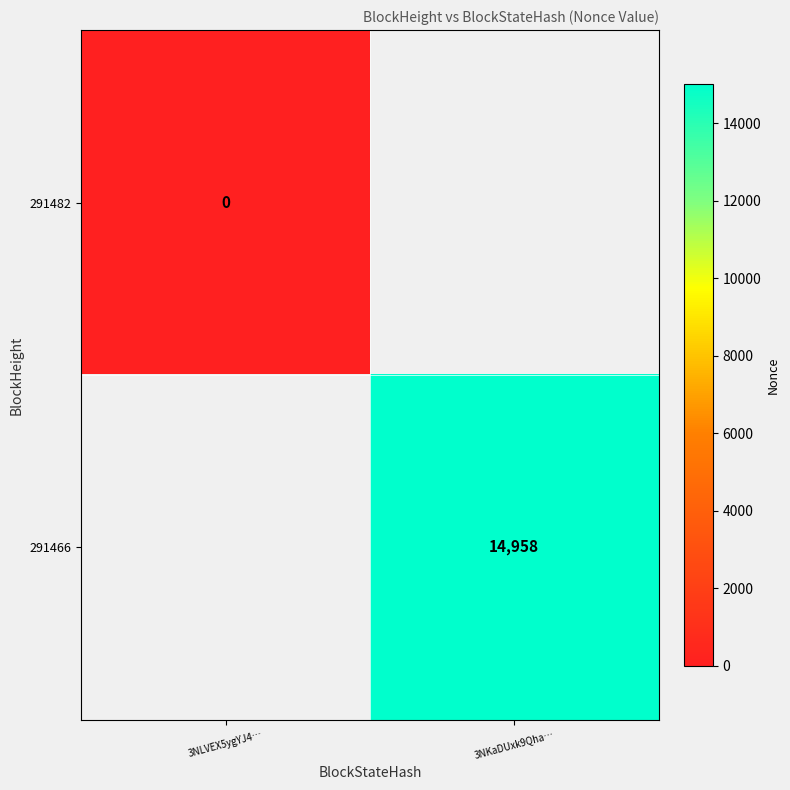

Is it true that 291466 equals 9491 at 3NKaDUxk9Qha…?

False